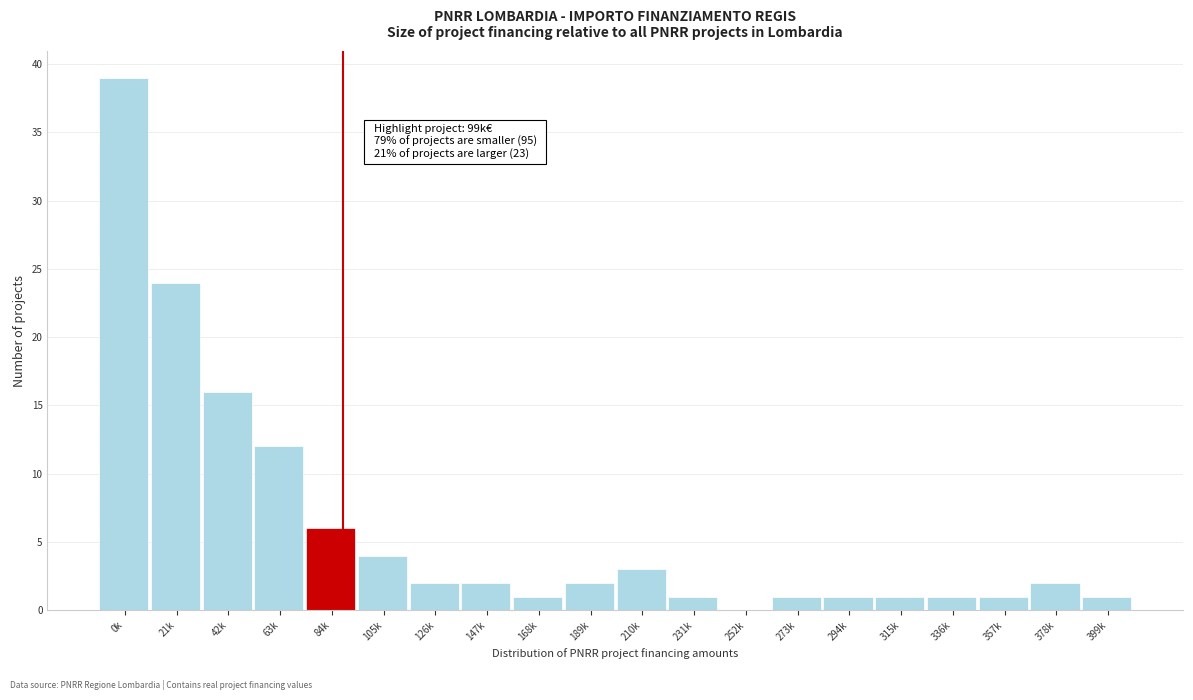

Reading left to right, transcribe all the data shown in this chart.

0k=39	21k=24	42k=16	63k=12	84k=6	105k=4	126k=2	147k=2	168k=1	189k=2	210k=3	231k=1	252k=0	273k=1	294k=1	315k=1	336k=1	357k=1	378k=2	399k=1